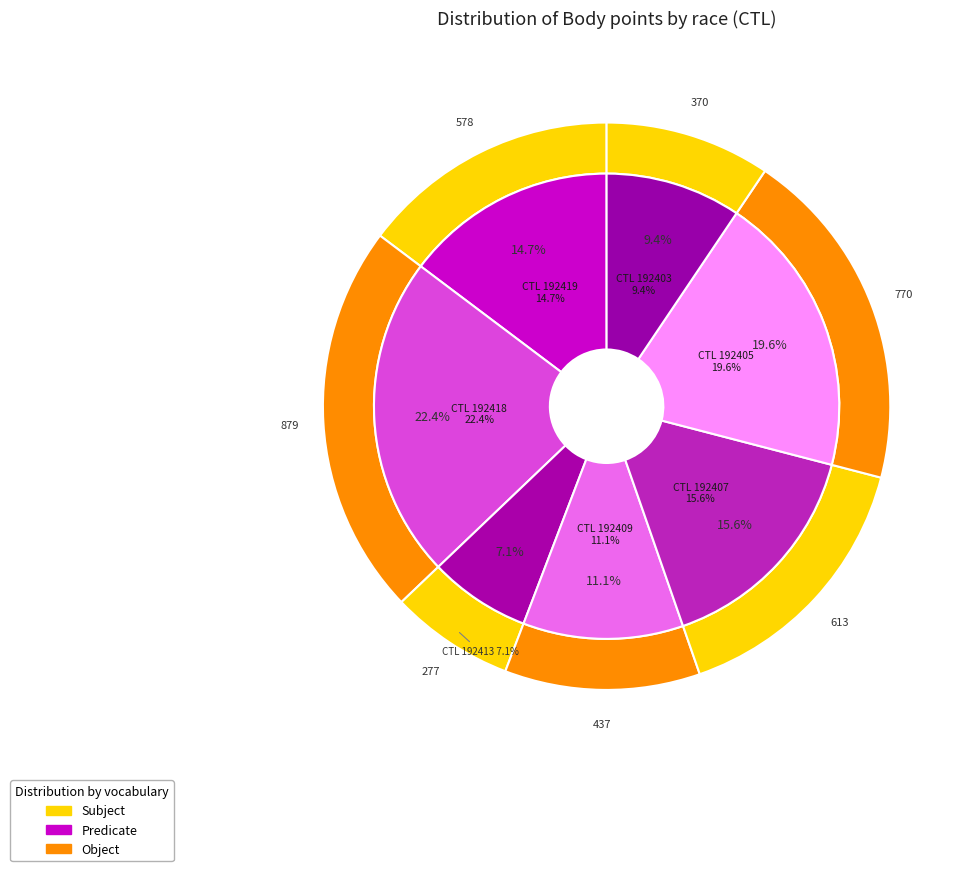

What percentage is the 192418 slice, to the nearest percent?

22%